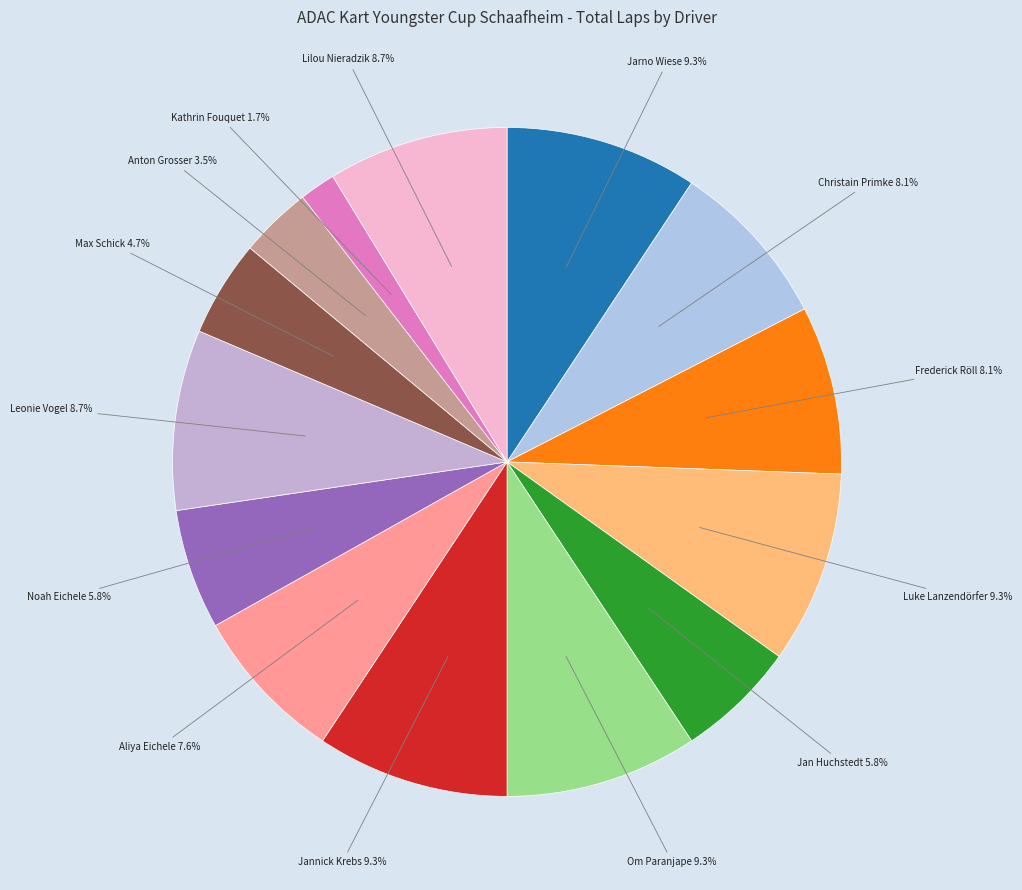

How many slices are in this pie chart?

14